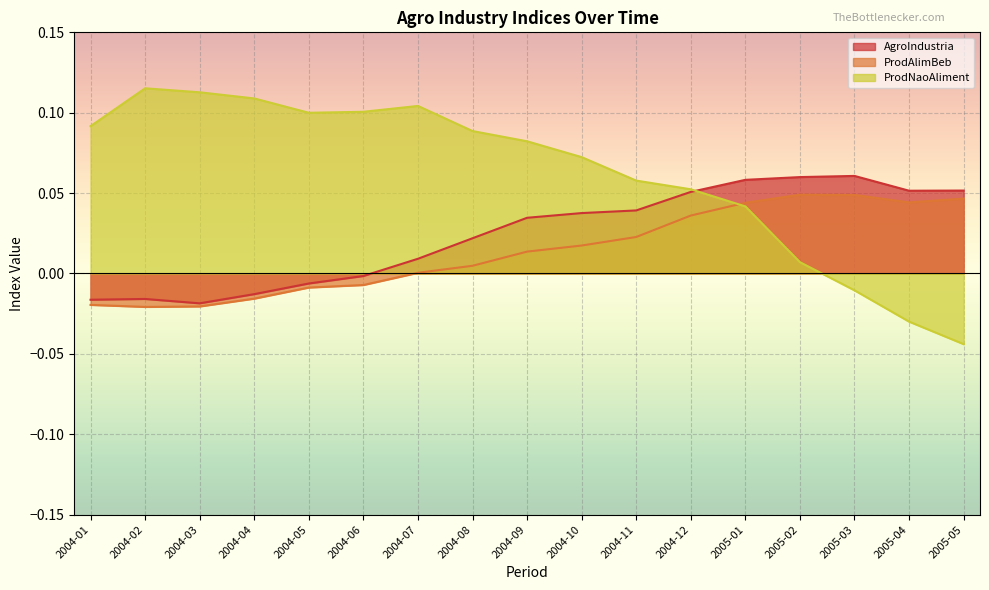

Reading right to left, list all the values displayed in this chart.

AgroIndustria: 2005-05=0.1	2005-04=0.1	2005-03=0.1	2005-02=0.1	2005-01=0.1	2004-12=0.1	2004-11=0.0	2004-10=0.0	2004-09=0.0	2004-08=0.0	2004-07=0.0	2004-06=-0.0	2004-05=-0.0	2004-04=-0.0	2004-03=-0.0	2004-02=-0.0	2004-01=-0.0
ProdAlimBeb: 2005-05=0.0	2005-04=0.0	2005-03=0.0	2005-02=0.0	2005-01=0.0	2004-12=0.0	2004-11=0.0	2004-10=0.0	2004-09=0.0	2004-08=0.0	2004-07=0.0	2004-06=-0.0	2004-05=-0.0	2004-04=-0.0	2004-03=-0.0	2004-02=-0.0	2004-01=-0.0
ProdNaoAliment: 2005-05=-0.0	2005-04=-0.0	2005-03=-0.0	2005-02=0.0	2005-01=0.0	2004-12=0.1	2004-11=0.1	2004-10=0.1	2004-09=0.1	2004-08=0.1	2004-07=0.1	2004-06=0.1	2004-05=0.1	2004-04=0.1	2004-03=0.1	2004-02=0.1	2004-01=0.1